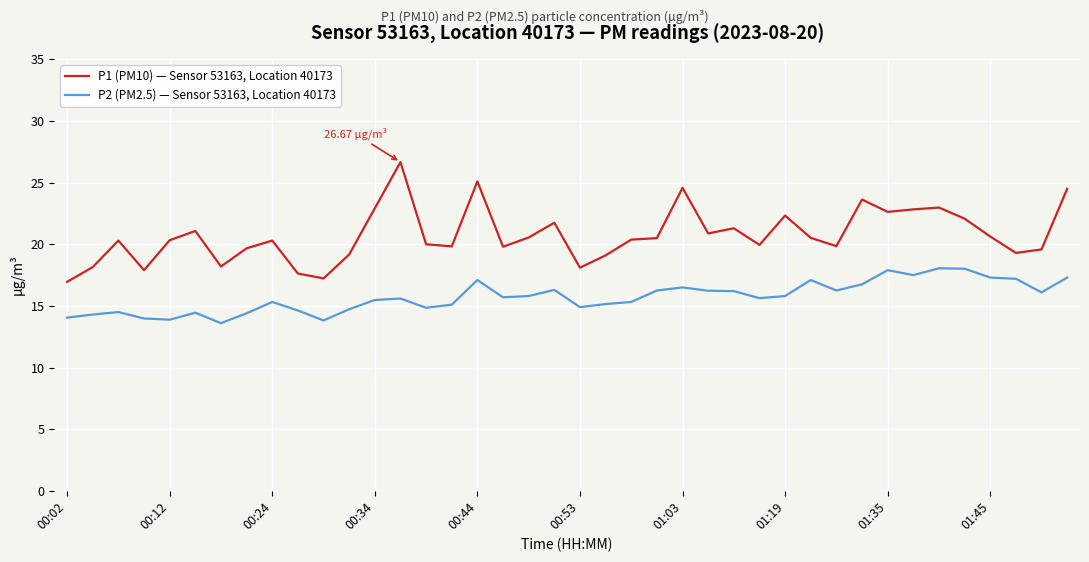

Which series has the largest total across all categories?

P1 (PM10) — Sensor 53163, Location 40173